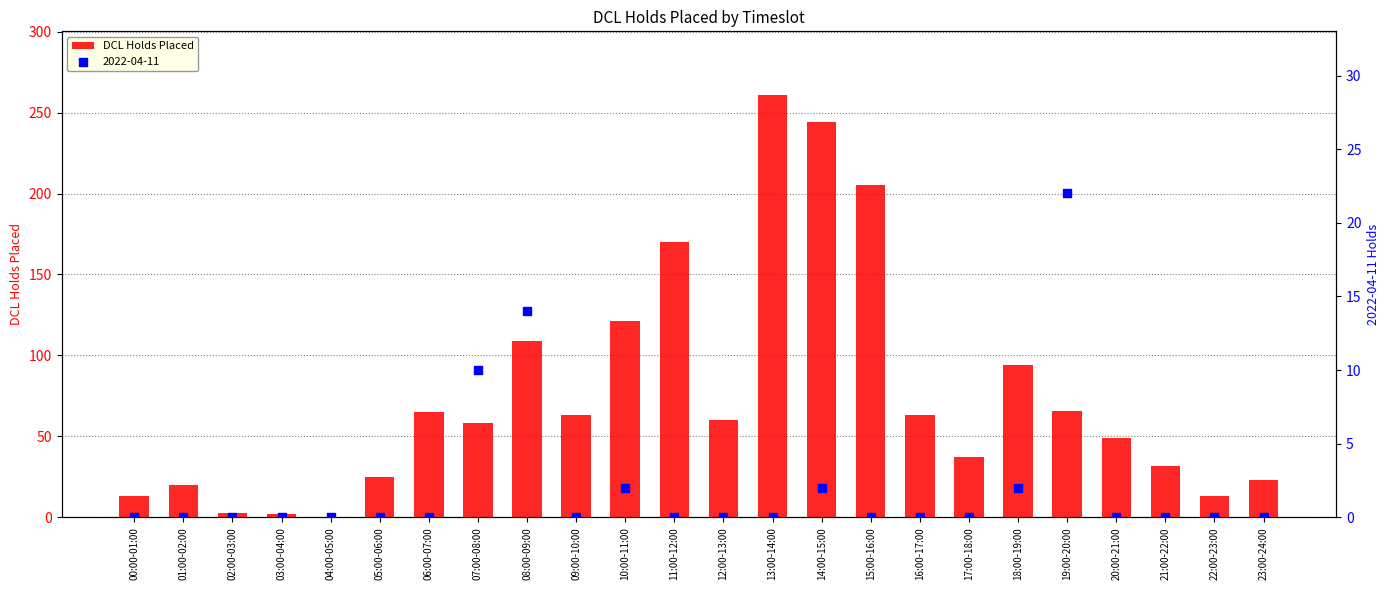

What is the ratio of the value at 18:00-19:00 to the value at 12:00-13:00?

1.6